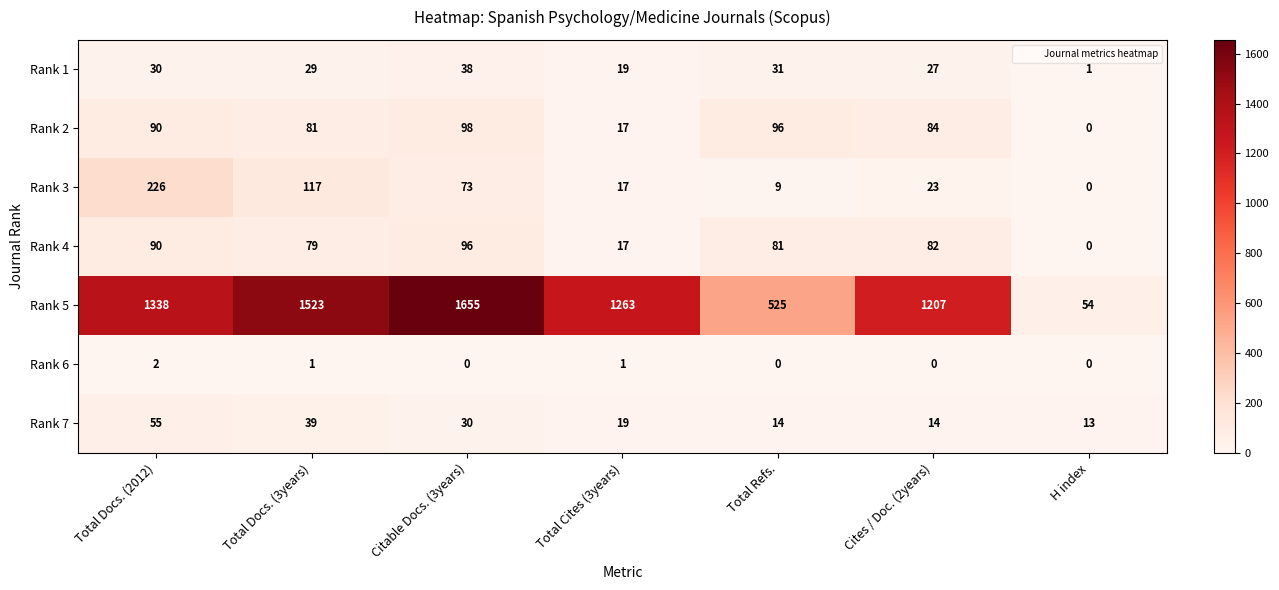

What is the total value across all series at Total Docs. (2012)?

1831